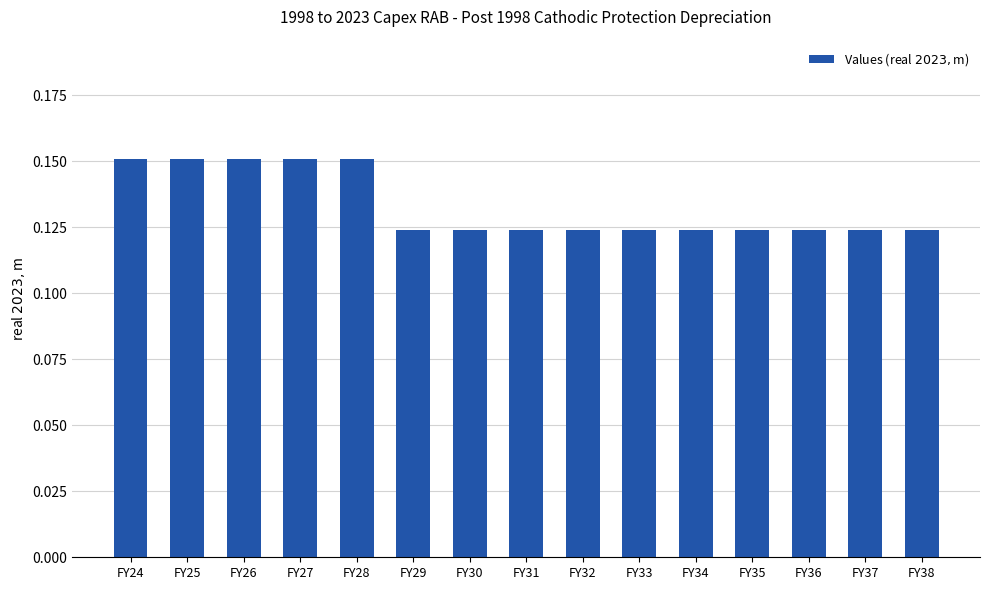

True or false: the data shows 0.0 at FY34.

False